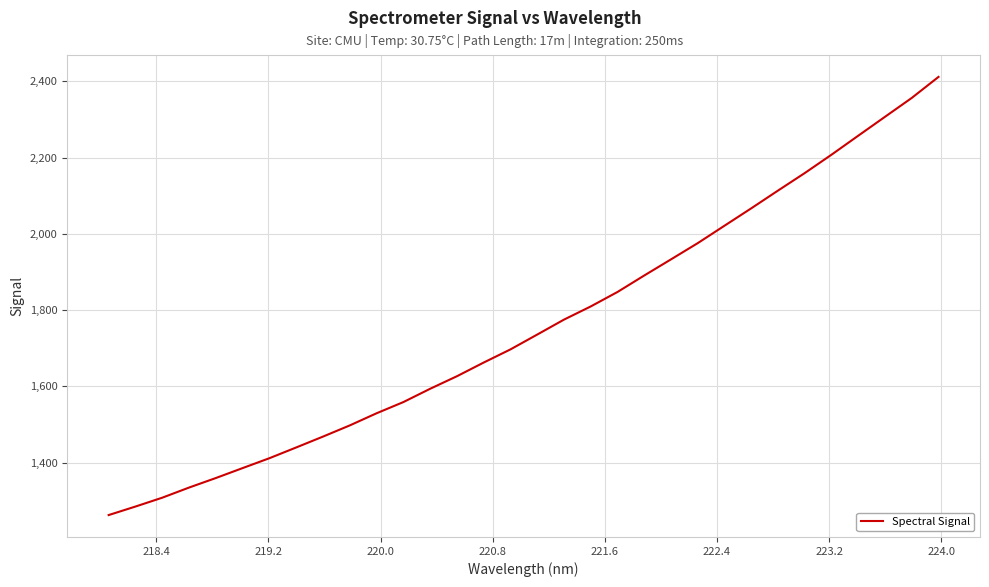

True or false: there are more than 1 points higher than both neighbors.

False